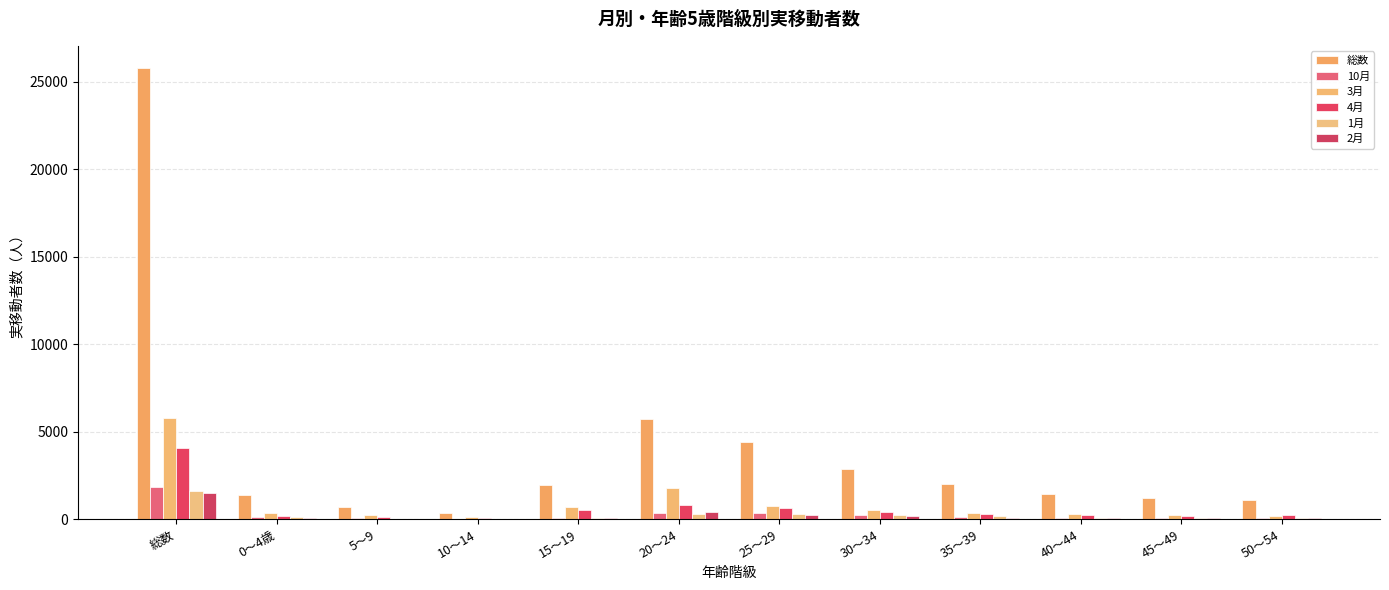

At which category does the chart reach its peak across all series?

総数